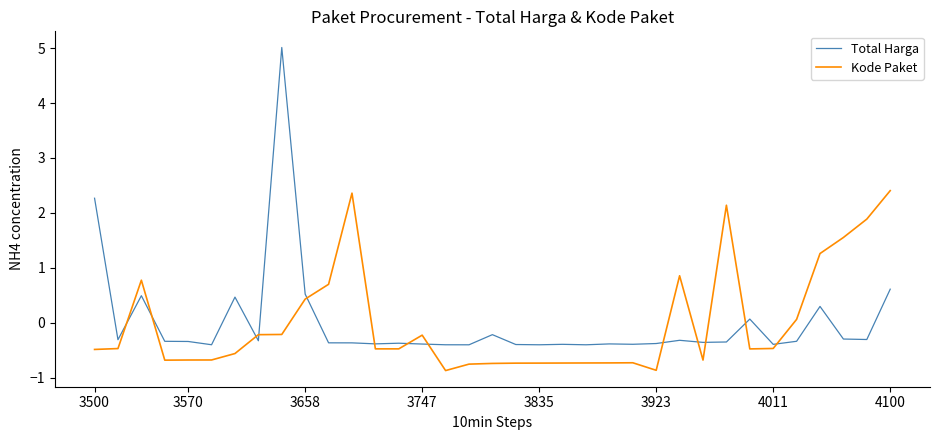

List the series in order of their peak value, lowest first.

Kode Paket, Total Harga